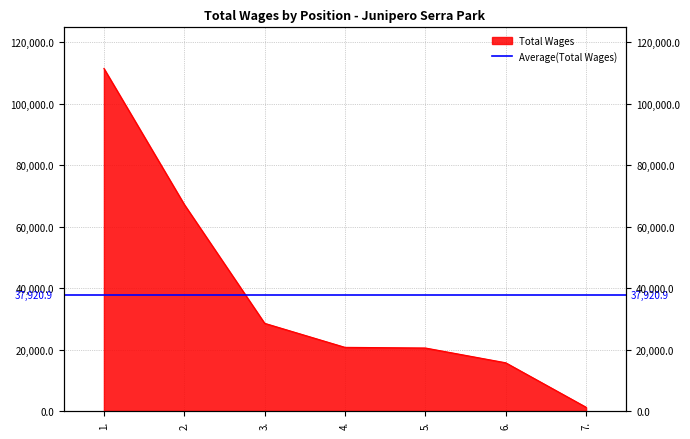

What is the difference between the values at 2. and 6.?

51525